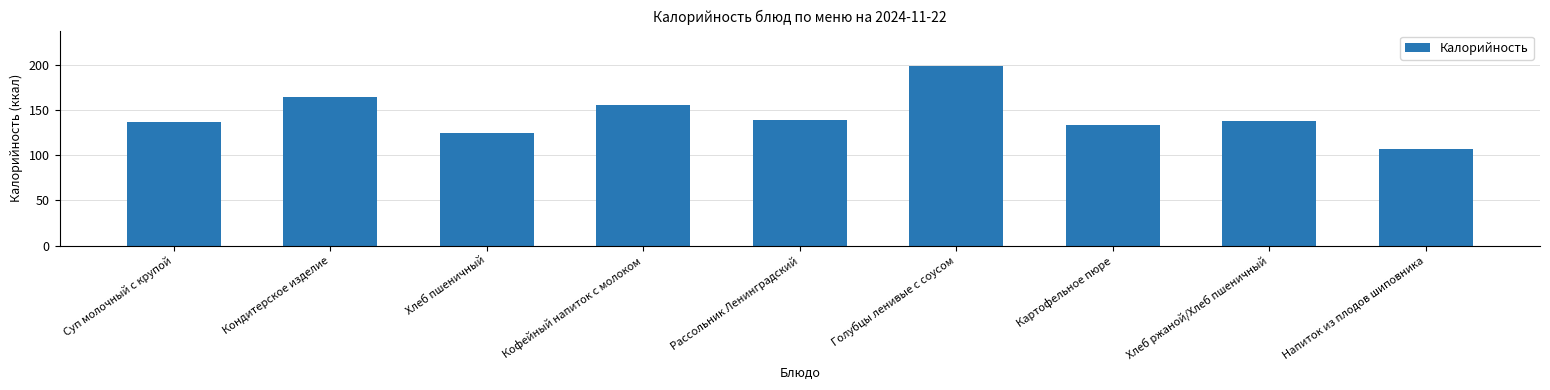

What is the sum of all values?

1298.2